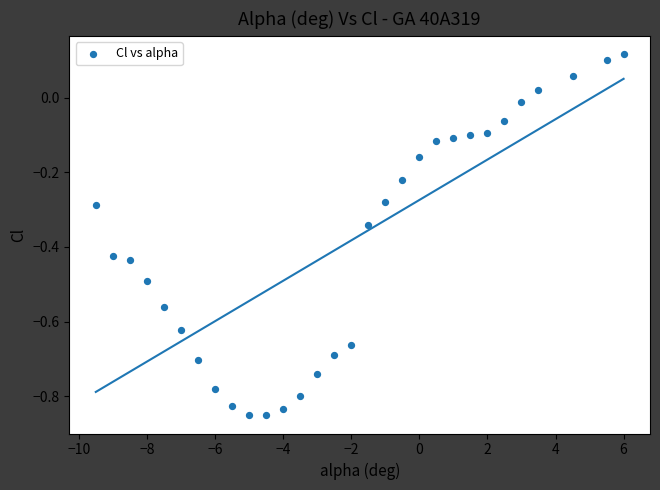

What is the range of X values (max minus min)?

15.5